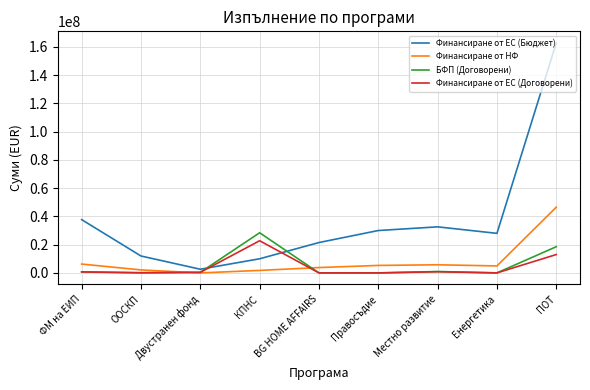

What are all the series names shown in the legend?

Финансиране от ЕС (Бюджет), Финансиране от НФ, БФП (Договорени), Финансиране от ЕС (Договорени)